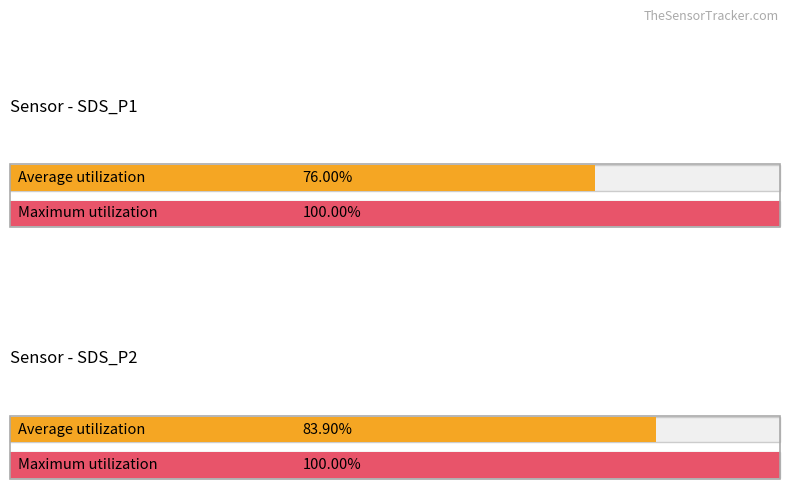

Is it true that Average utilization equals 48.8 at SDS_P1?

False